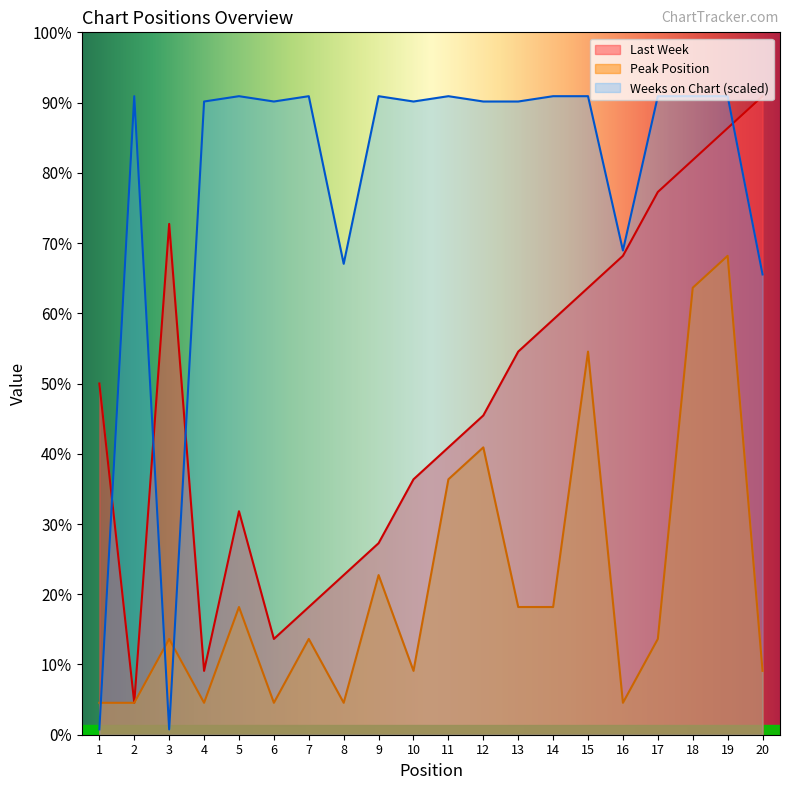

Where is Last Week nearest to the value 10?

12